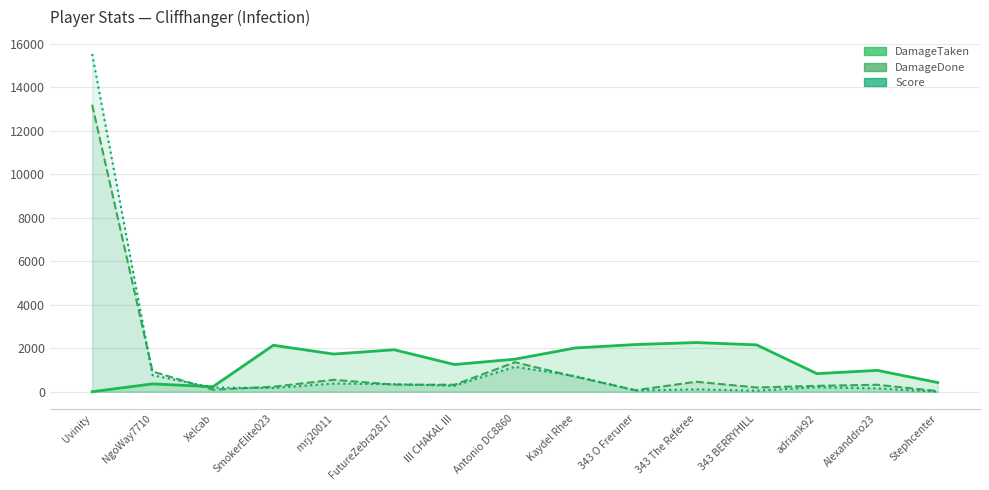

Is the value of DamageDone at Alexanddro23 greater than the value of Score at NgoWay7710?

No